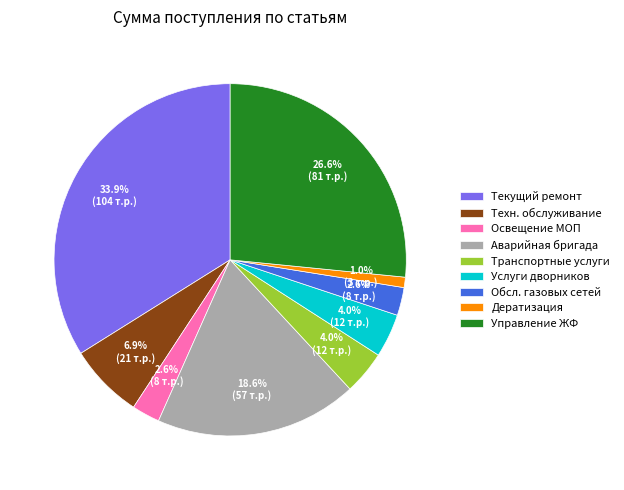

Which category has the smallest portion of the pie?

Дератизация